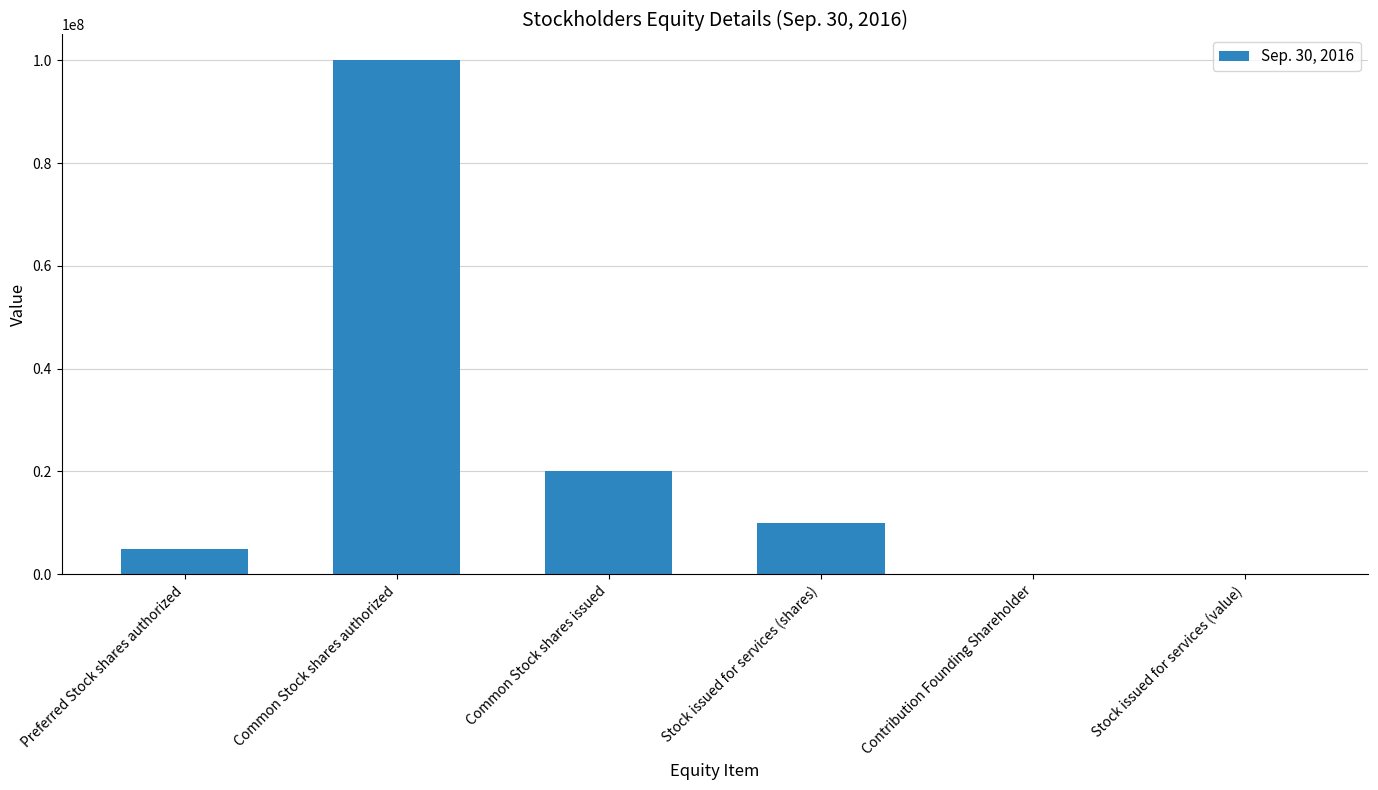

What is the approximate value at Common Stock shares authorized?

100000000